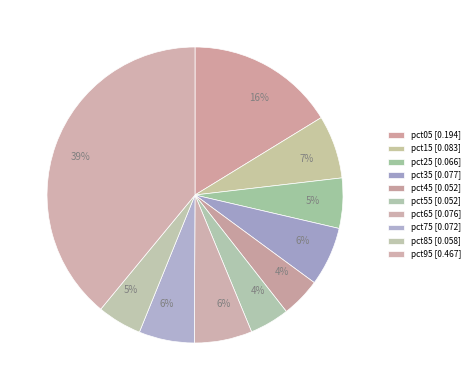

True or false: pct35 accounts for 19% of the total.

False